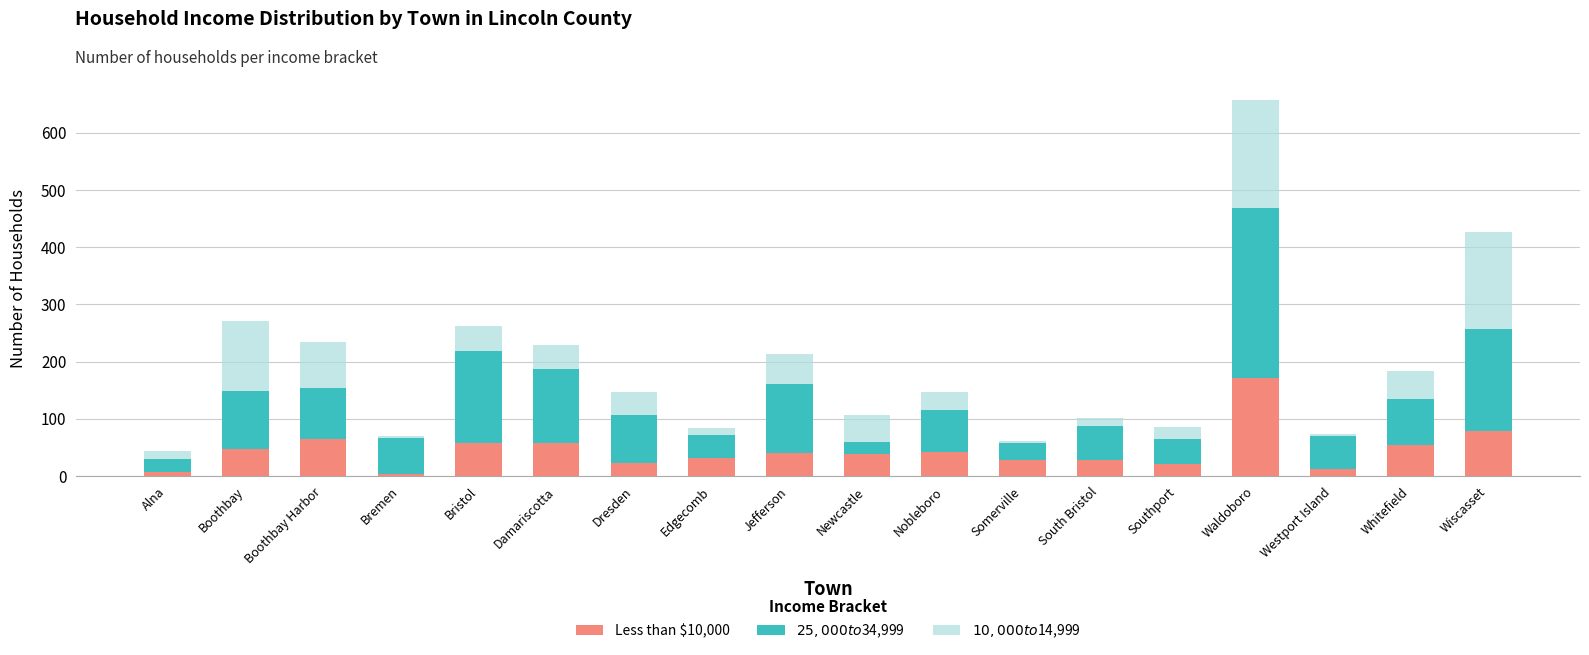

At which label does Less than $10,000 reach its peak?

Waldoboro